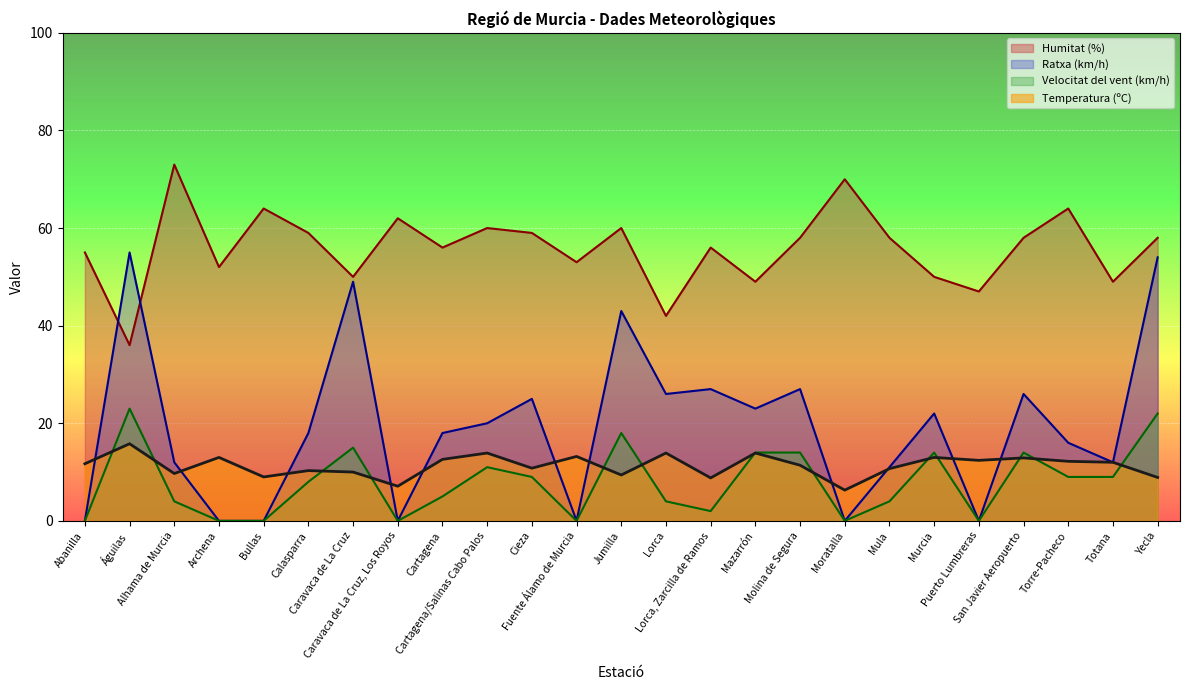

Rank the series at Cartagena/Salinas Cabo Palos from lowest to highest value.

Velocitat del vent (km/h), Temperatura (ºC), Ratxa (km/h), Humitat (%)